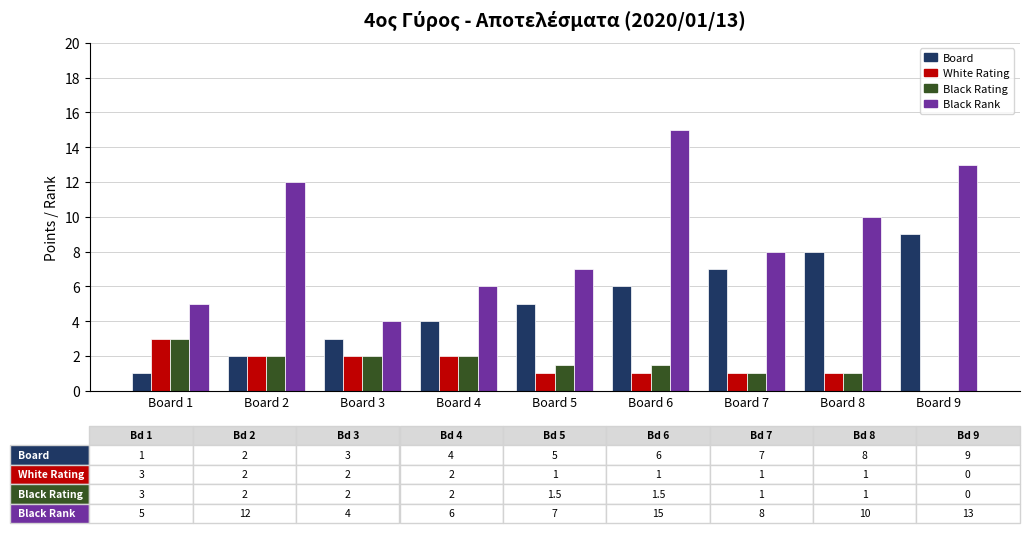

Reading left to right, list all the values displayed in this chart.

Board: 1.0	2.0	3.0	4.0	5.0	6.0	7.0	8.0	9.0
White Rating: 3.0	2.0	2.0	2.0	1.0	1.0	1.0	1.0	0.0
Black Rating: 3.0	2.0	2.0	2.0	1.5	1.5	1.0	1.0	0.0
Black Rank: 5.0	12.0	4.0	6.0	7.0	15.0	8.0	10.0	13.0